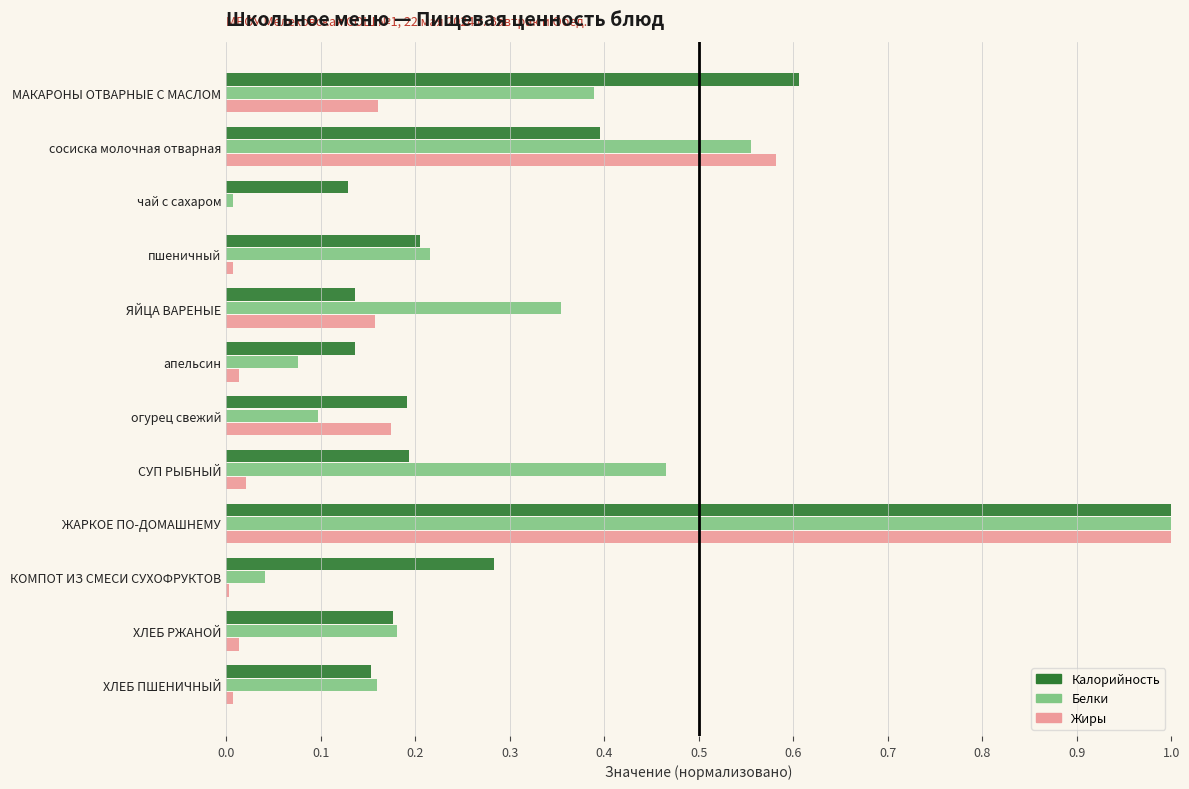

Which category has the highest value across all series?

ЖАРКОЕ ПО-ДОМАШНЕМУ